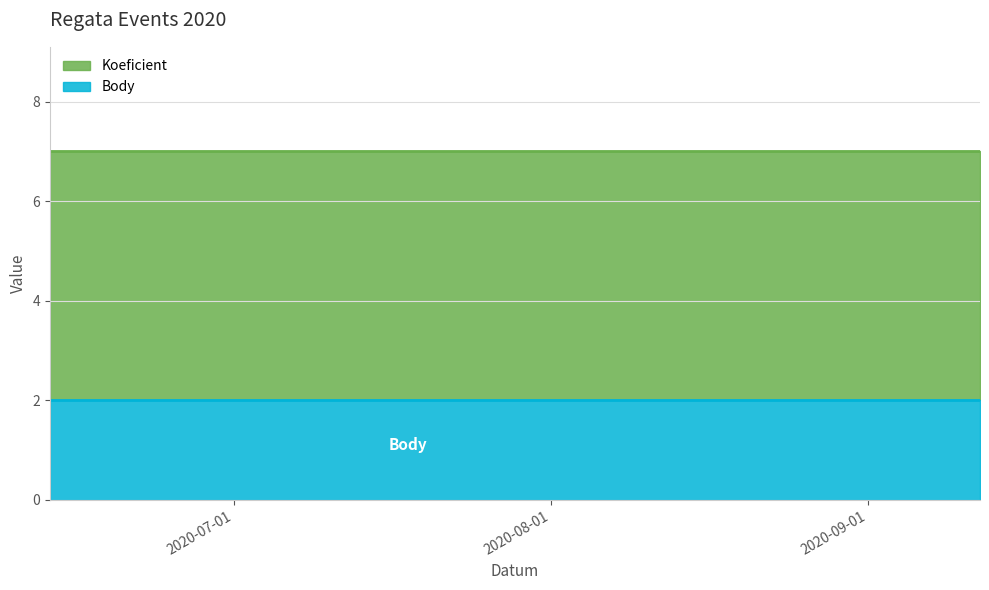

What position from the left is 2020-07-18?

4